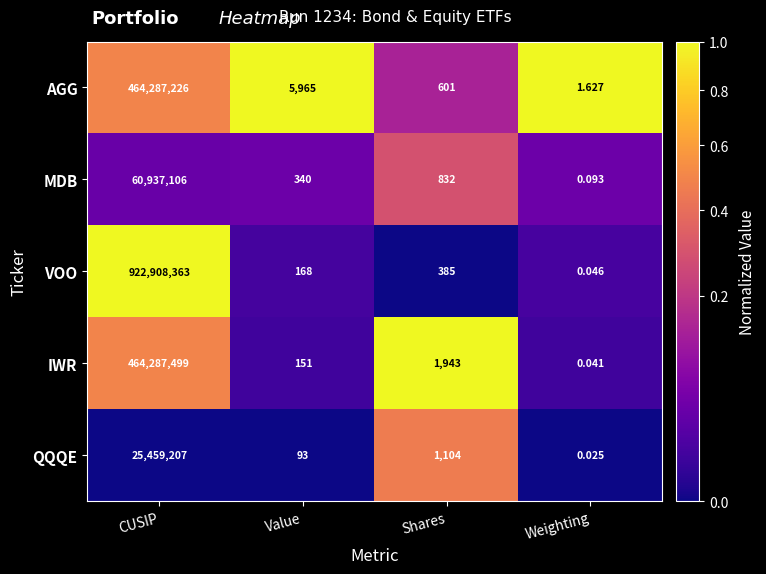

At which label is QQQE closest to 12729603?

Shares